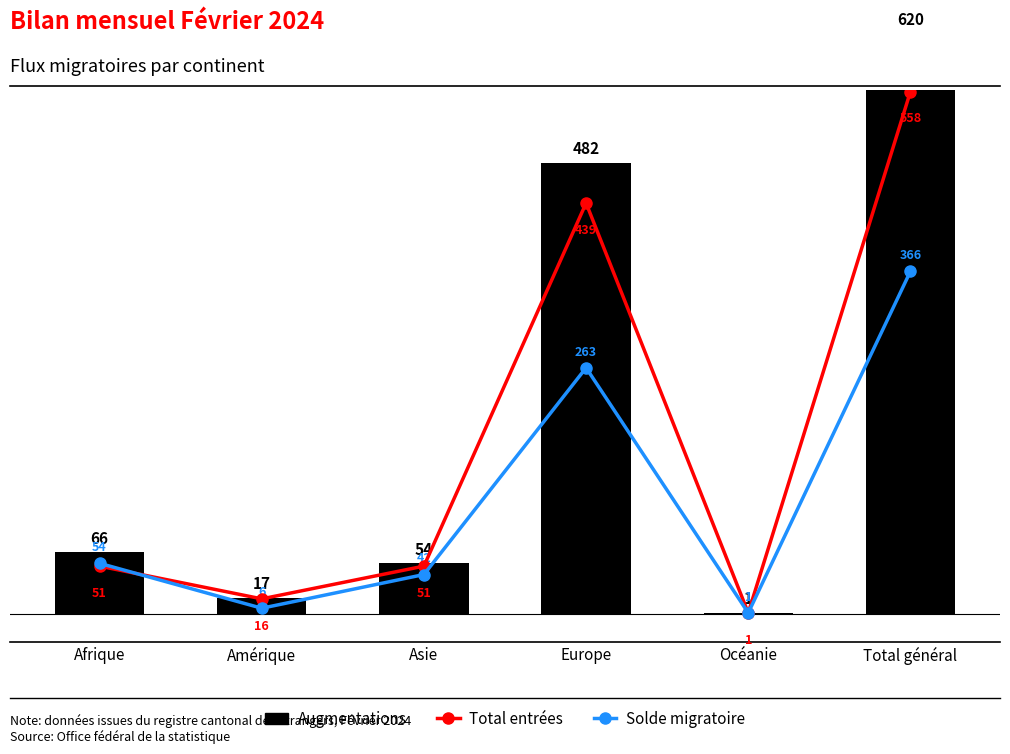

At which category is the sum across all series the highest?

Total général